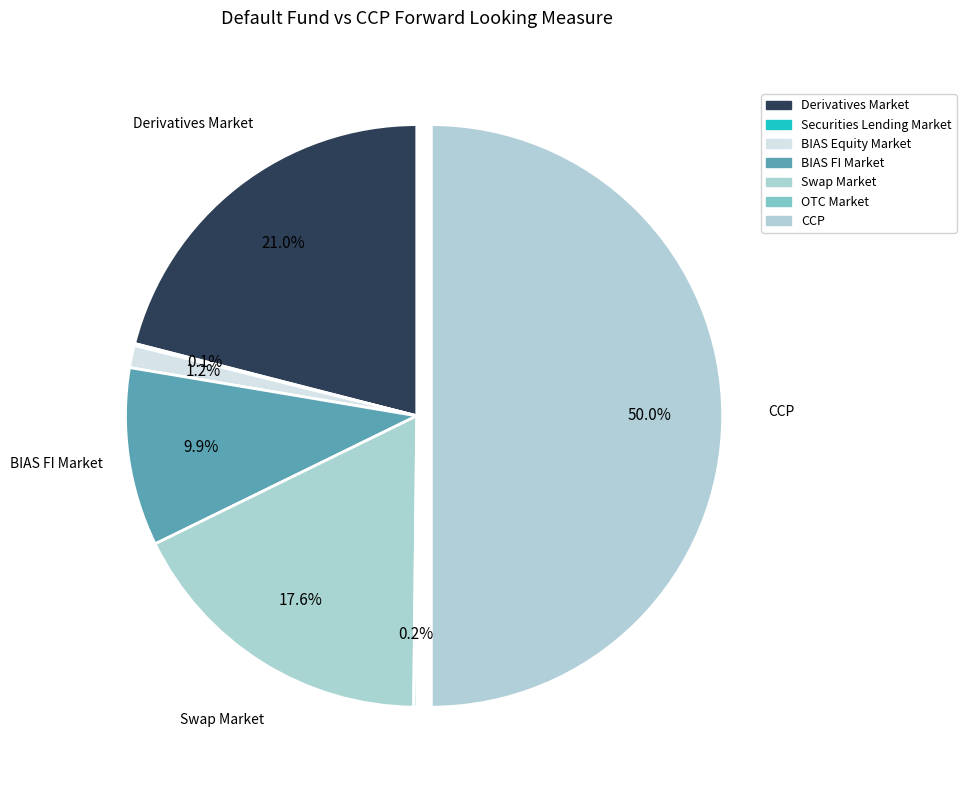

Does OTC Market account for over 50% of the chart?

No